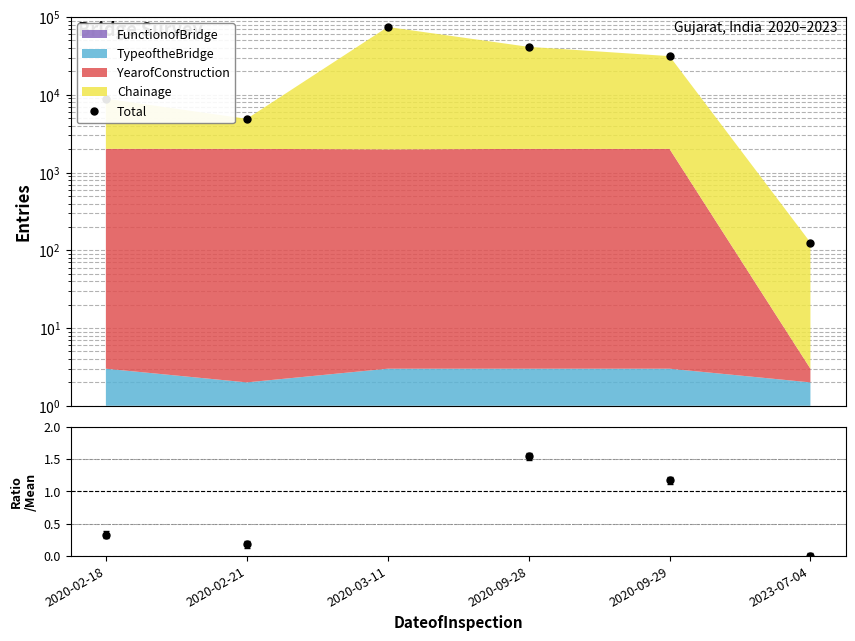

True or false: Total and Total/Mean cross at least once.

False